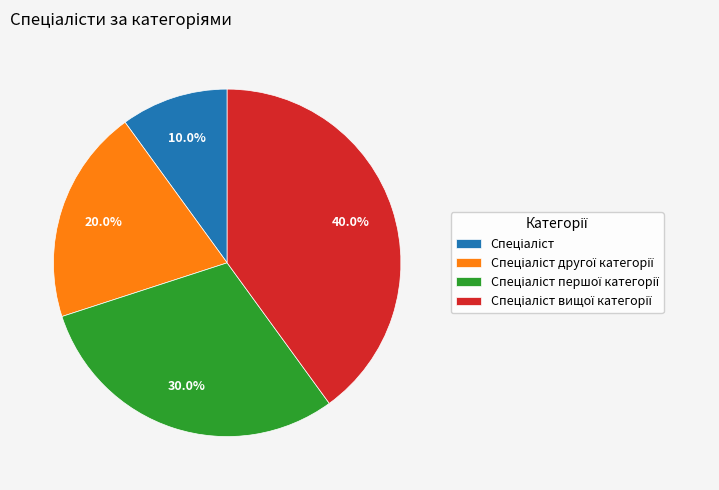

How many slices are in this pie chart?

4